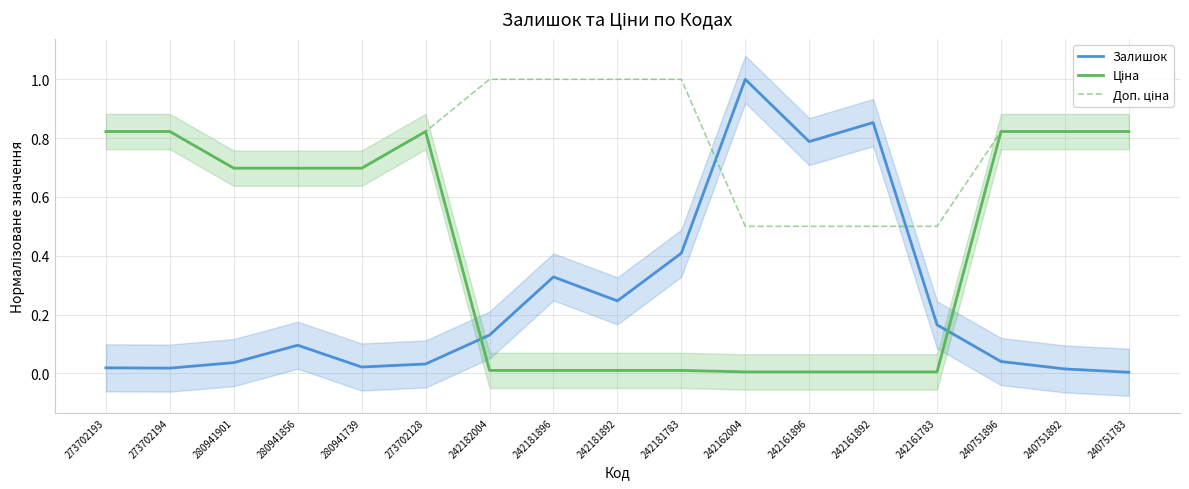

The Ціна series shows 0.4 at 273702194. True or false?

False